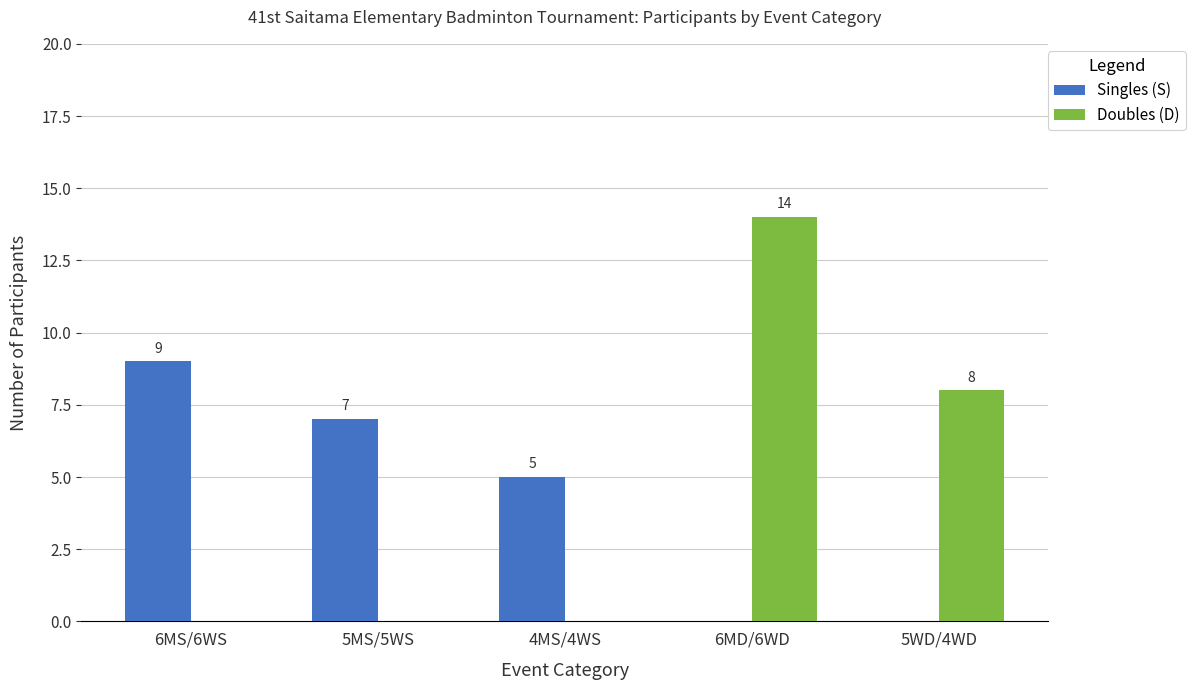

Which category has the highest value in the Singles (S) series?

6MS/6WS